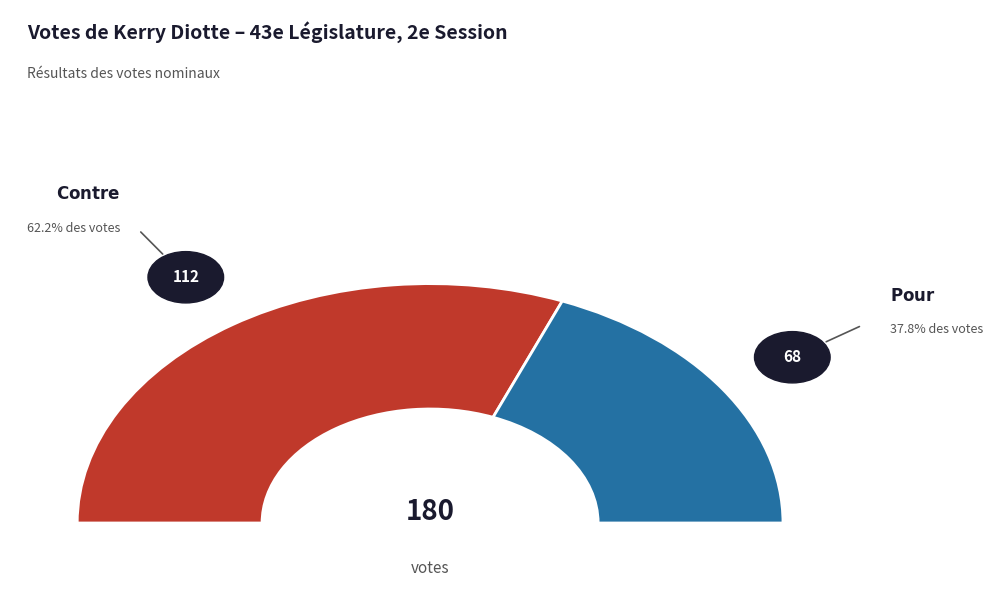

To the nearest percent, what is the combined percentage of Contre and Pour?

100%